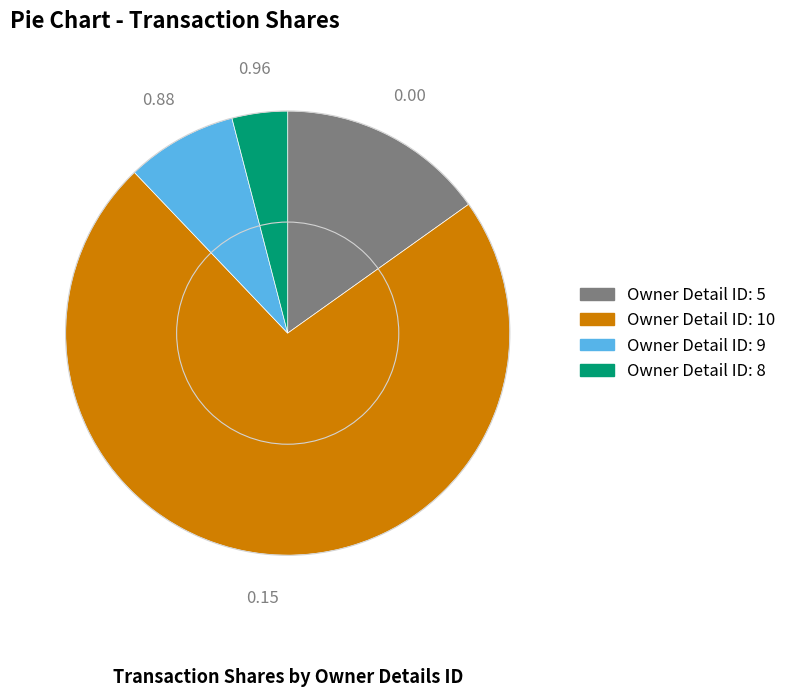

Is there a majority slice in this chart?

Yes